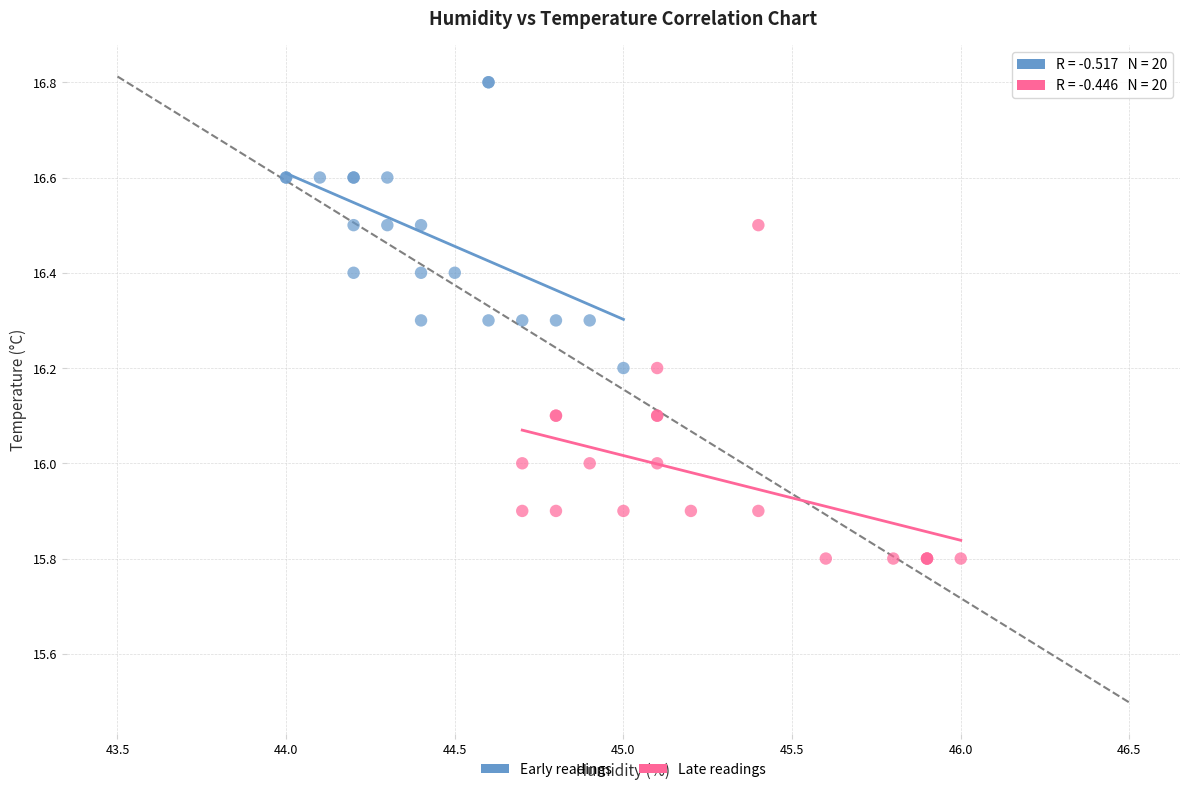

Which series reaches the minimum Y coordinate?

Late readings